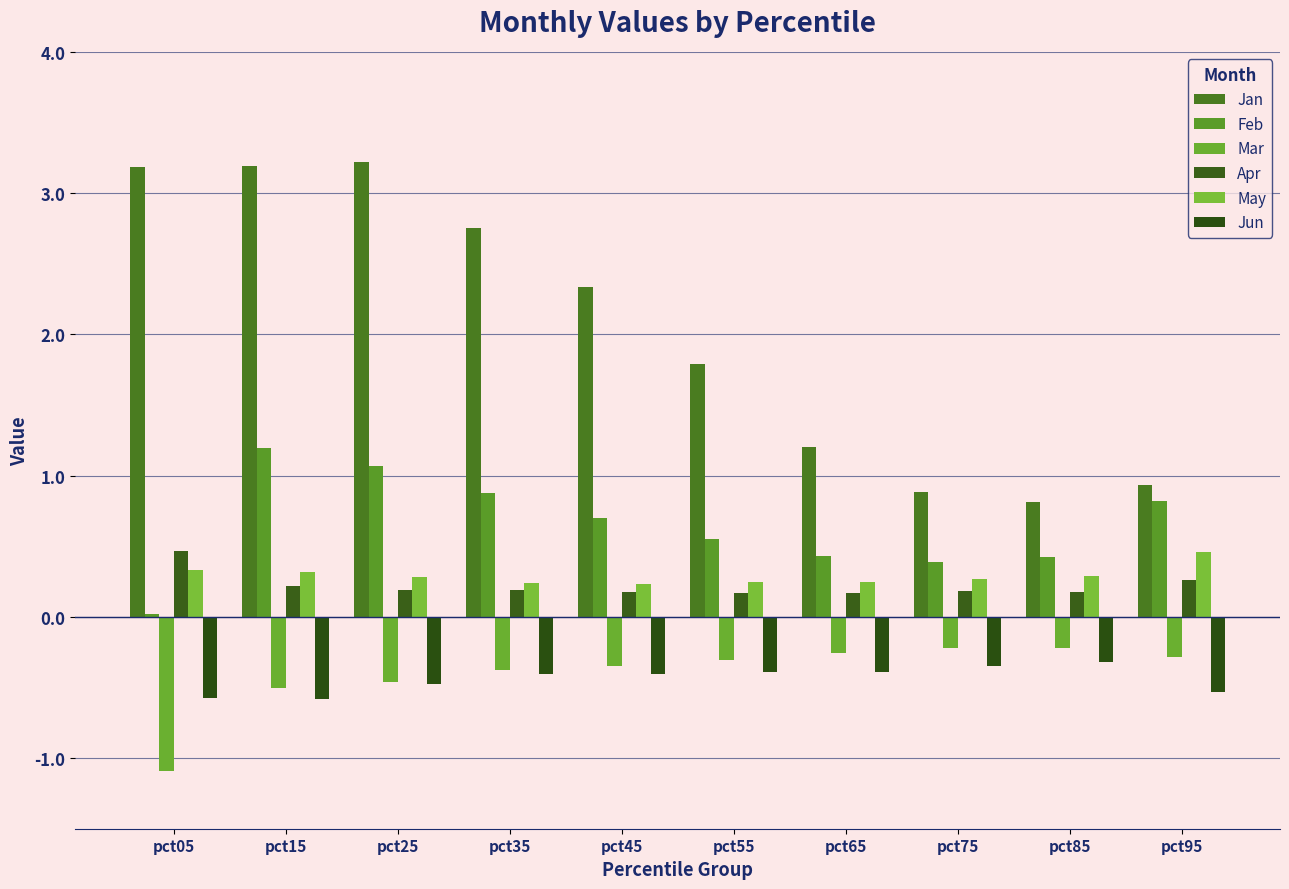

What is the difference between the highest and lowest values at pct45?

2.7